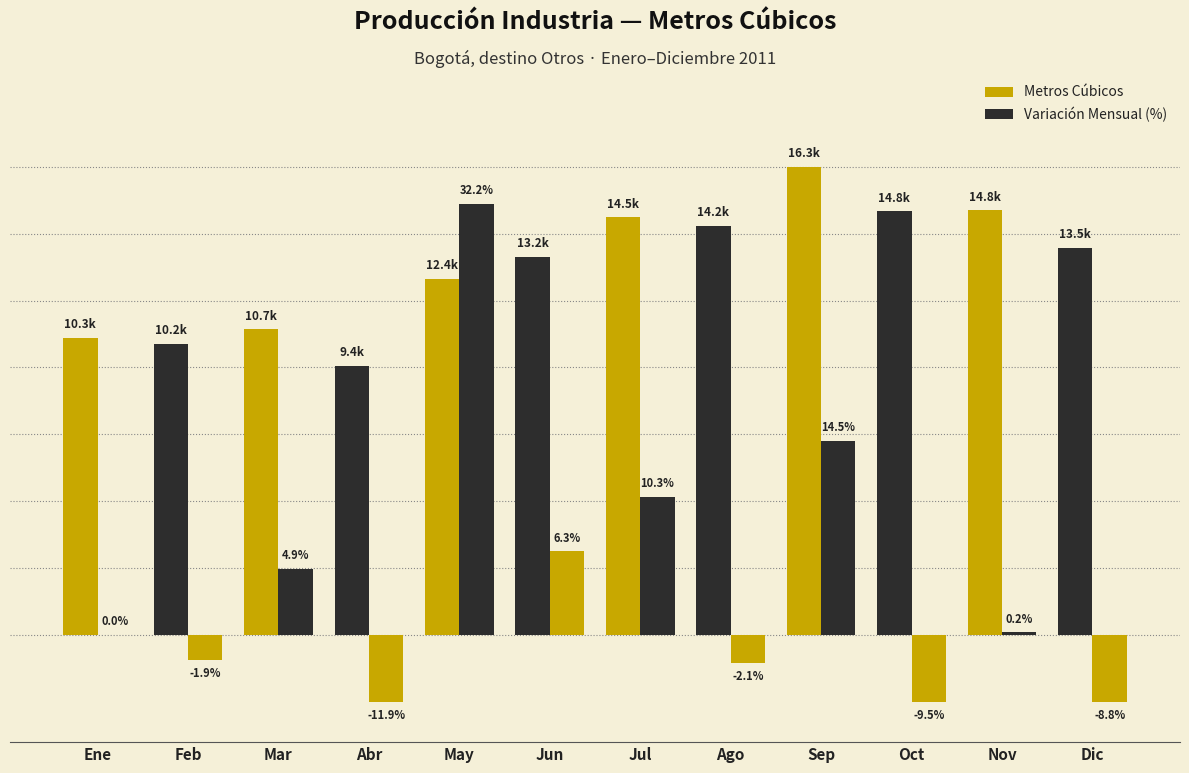

At which category does the chart reach its minimum across all series?

Abr